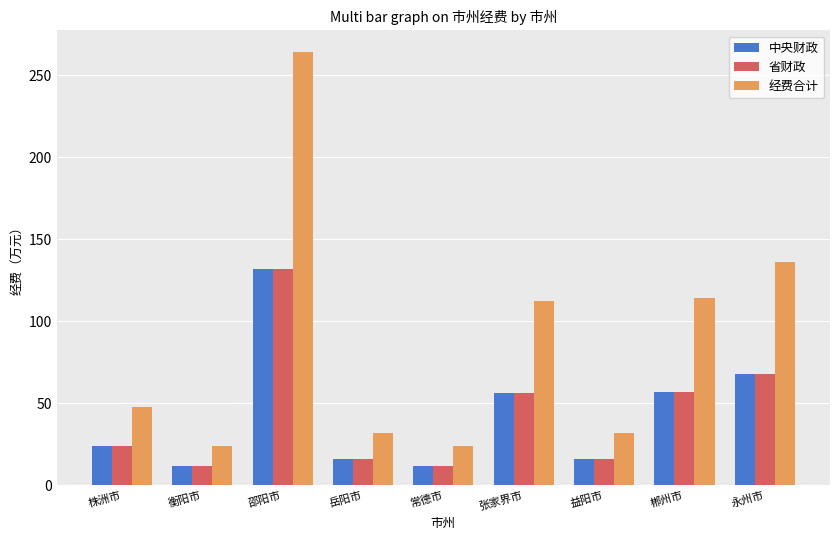

Are the bars grouped side by side (vs. stacked)?

Yes